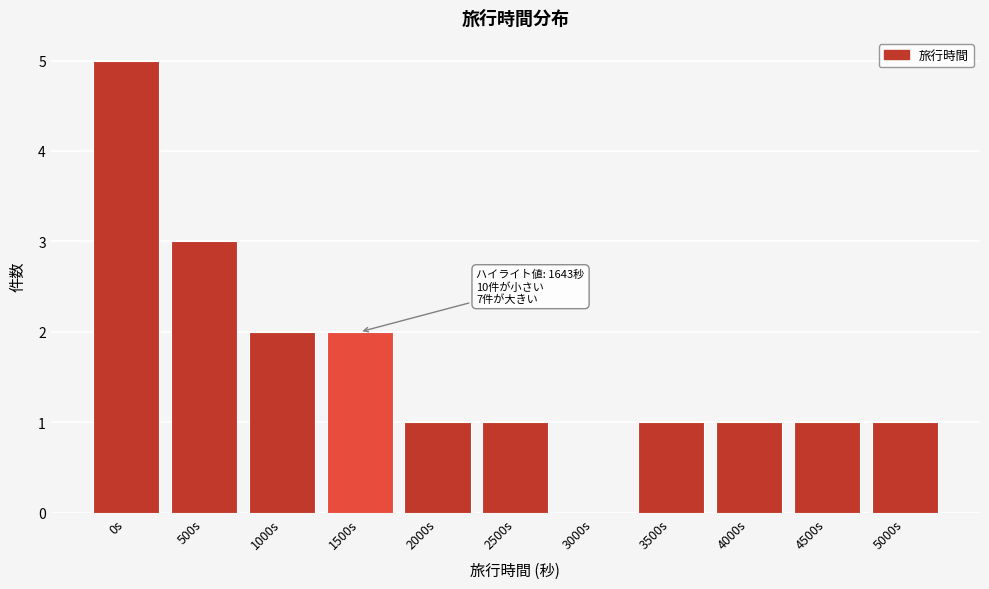

Reading left to right, transcribe all the data shown in this chart.

0s=5	500s=3	1000s=2	1500s=2	2000s=1	2500s=1	3000s=0	3500s=1	4000s=1	4500s=1	5000s=1